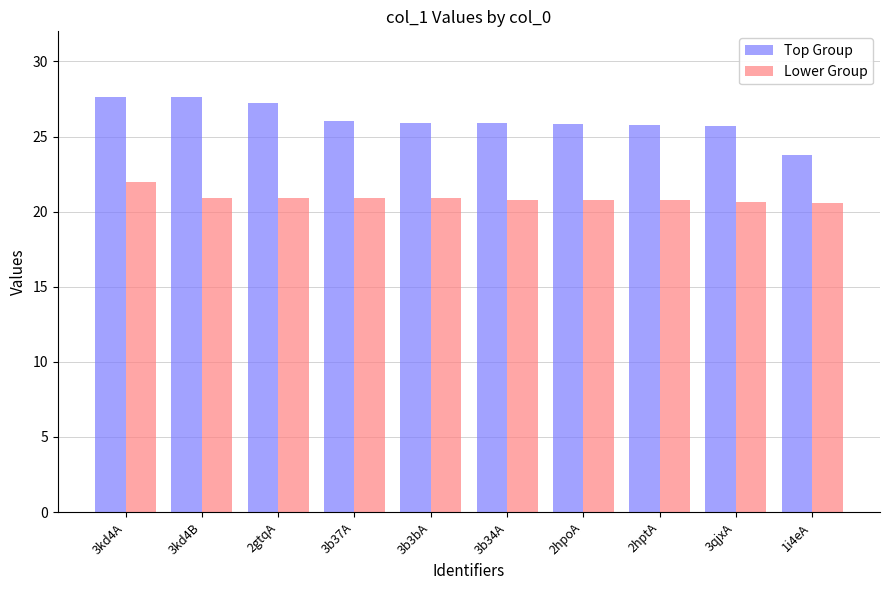

True or false: Lower Group has a value of 4.5 at 2gtqA.

False